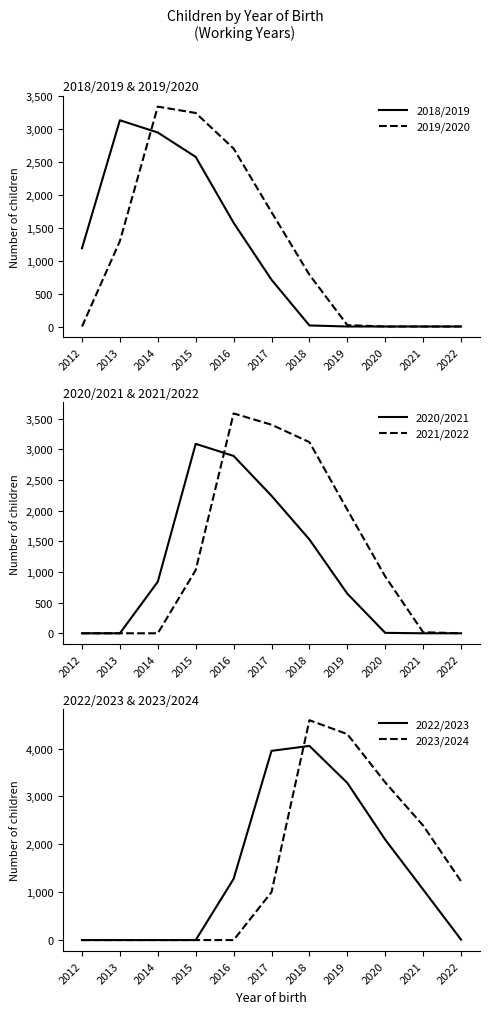

The value of 2023/2024 at 2020 is 3292. True or false?

True